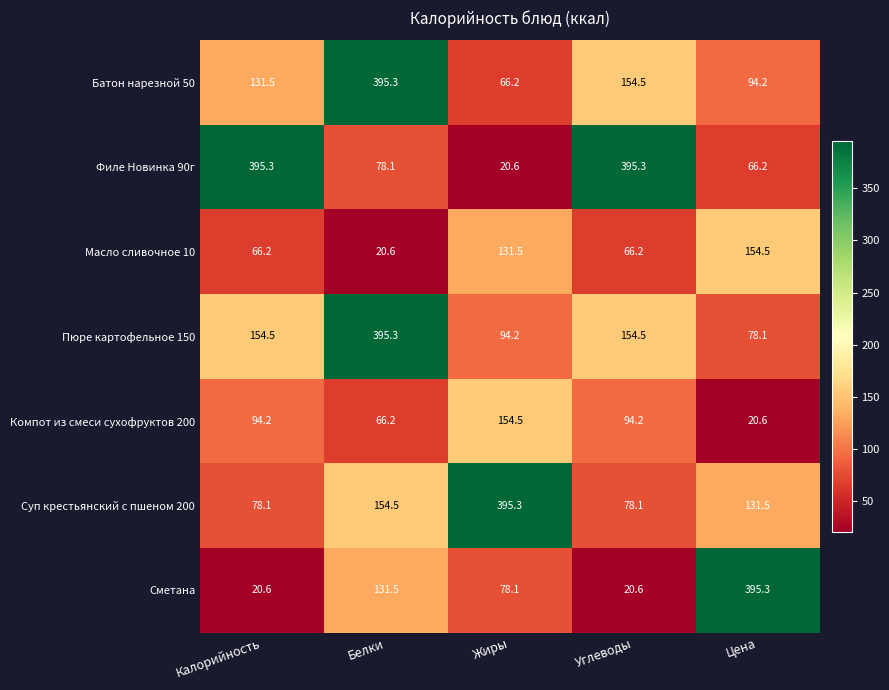

How many data points does each series have?

5